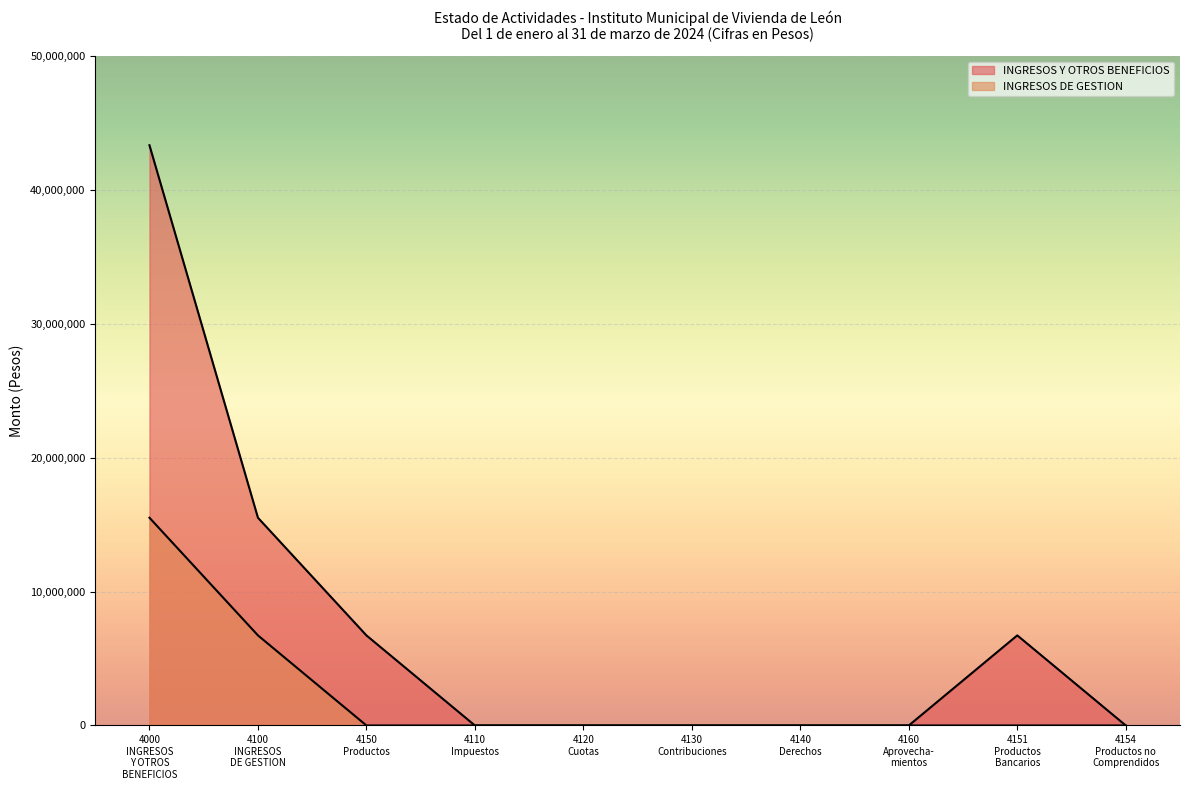

The INGRESOS Y OTROS BENEFICIOS series shows -19738966.8 at 4140 Derechos. True or false?

False